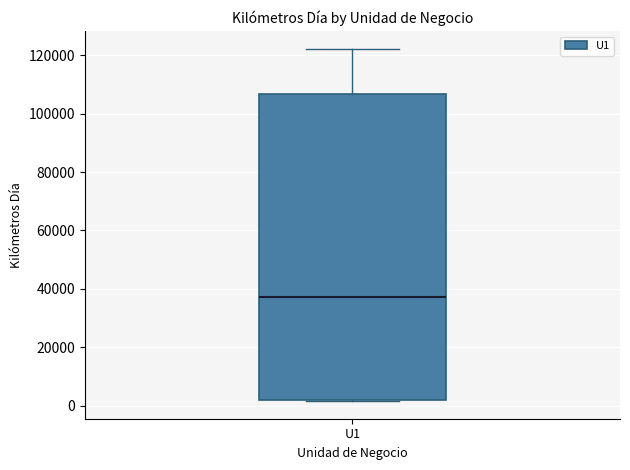

Where is the upper edge of the box for U1 on the y-axis? The values are not printed on the chart, so give them approximately, as read against the axis.

106000